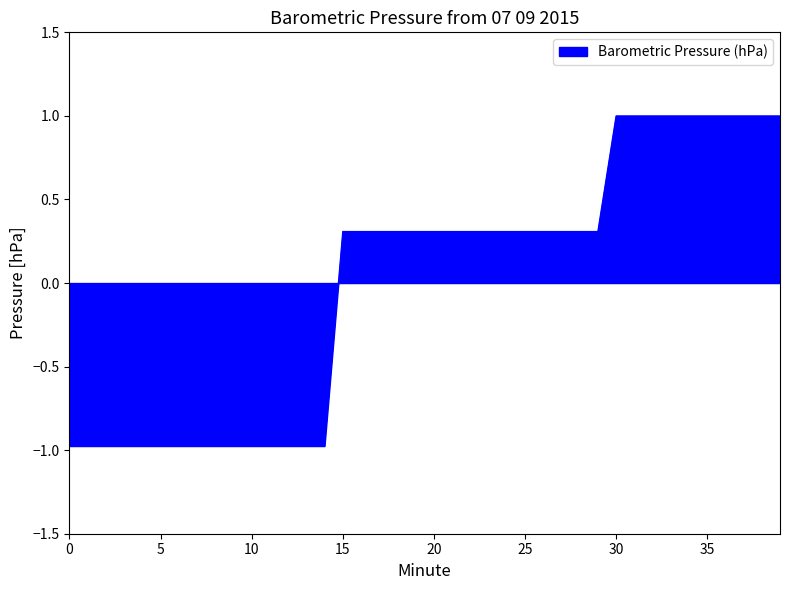

Reading left to right, extract all data points from this chart.

-1.0	-1.0	-1.0	-1.0	-1.0	-1.0	-1.0	-1.0	-1.0	-1.0	-1.0	-1.0	-1.0	-1.0	-1.0	0.3	0.3	0.3	0.3	0.3	0.3	0.3	0.3	0.3	0.3	0.3	0.3	0.3	0.3	0.3	1.0	1.0	1.0	1.0	1.0	1.0	1.0	1.0	1.0	1.0